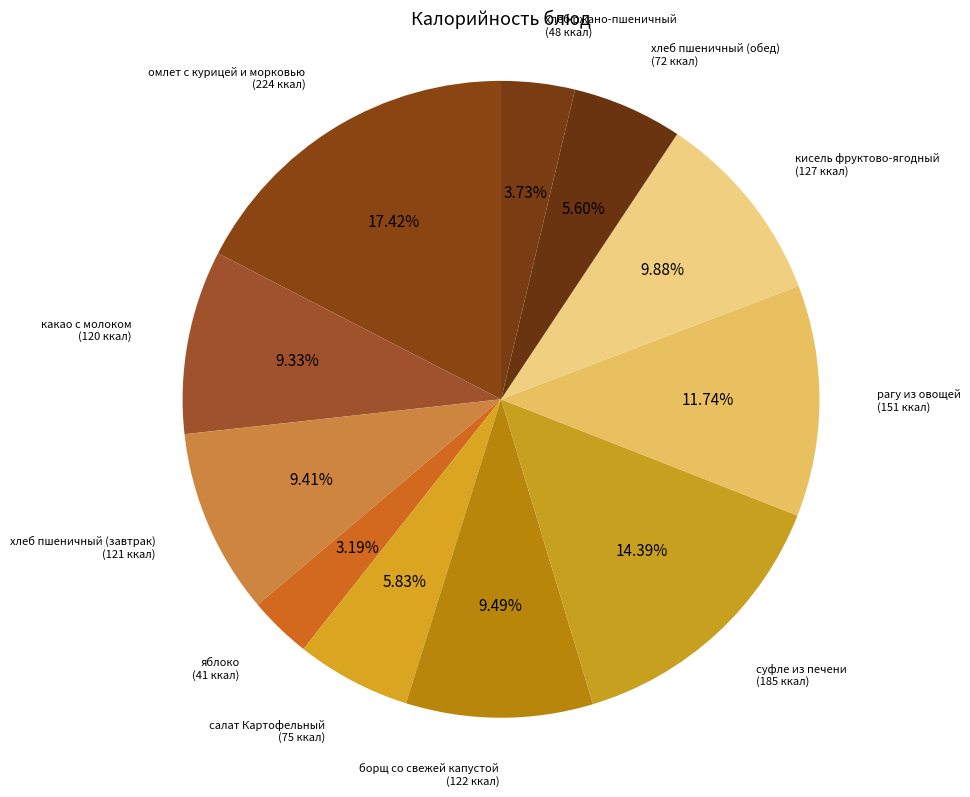

Rank the categories by value from highest to lowest.

омлет с курицей и морковью, суфле из печени, рагу из овощей, кисель фруктово-ягодный, борщ со свежей капустой, хлеб пшеничный (завтрак), какао с молоком, салат Картофельный, хлеб пшеничный (обед), хлеб ржано-пшеничный, яблоко